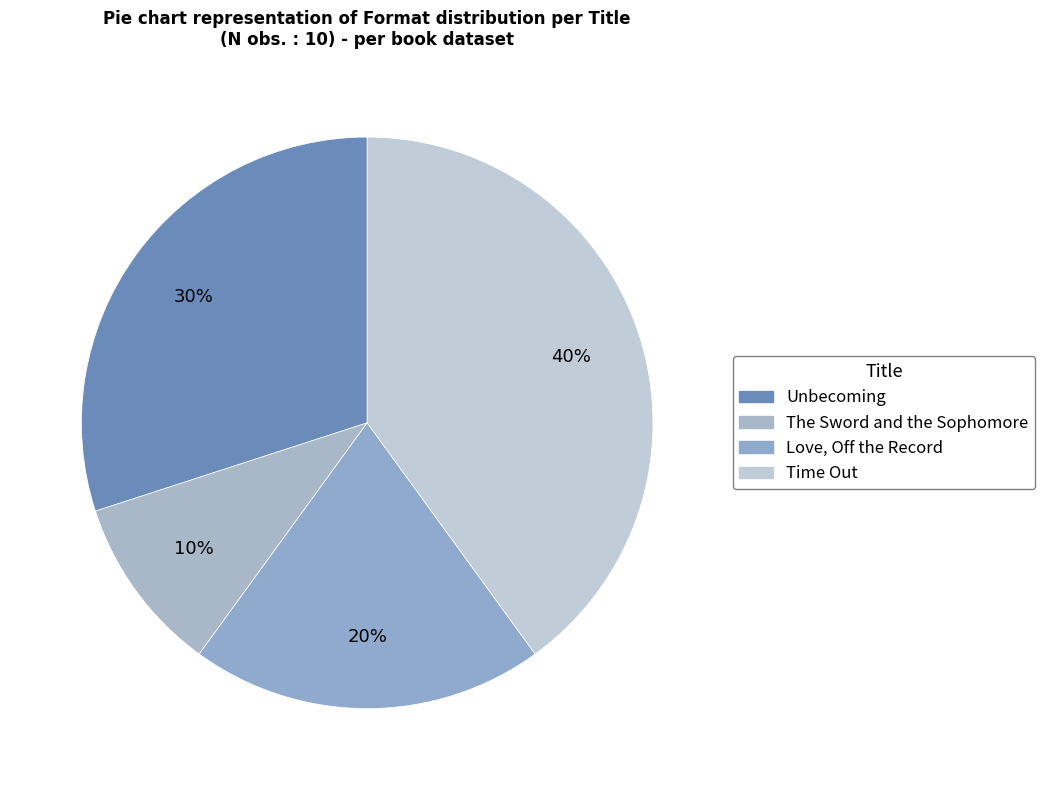

Is there any slice that represents more than half of the pie?

No